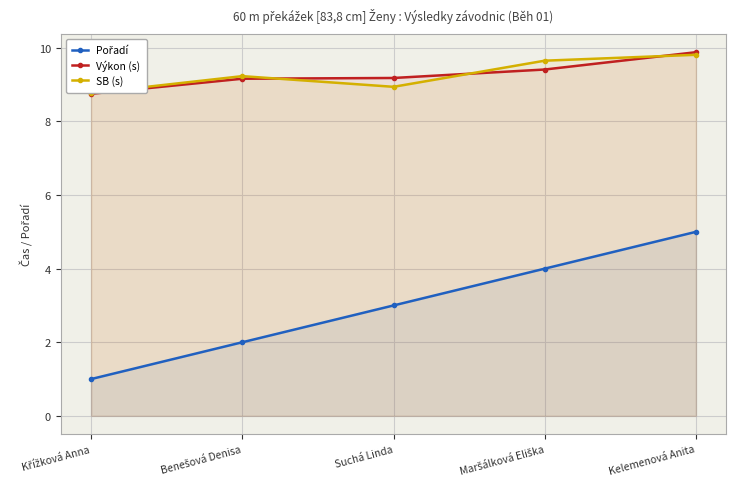

What is the value of the Výkon (s) point at the 2nd from the left?

9.2